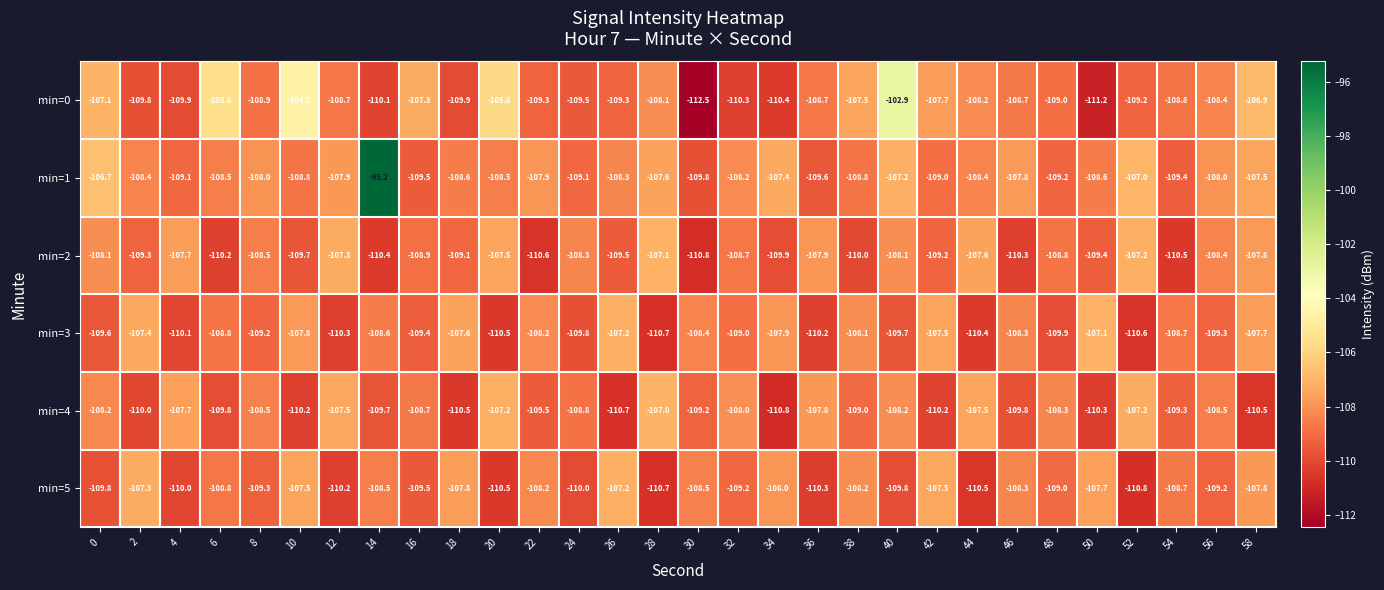

What is the sum of the min=1 values at 4 and 58?

-216.6